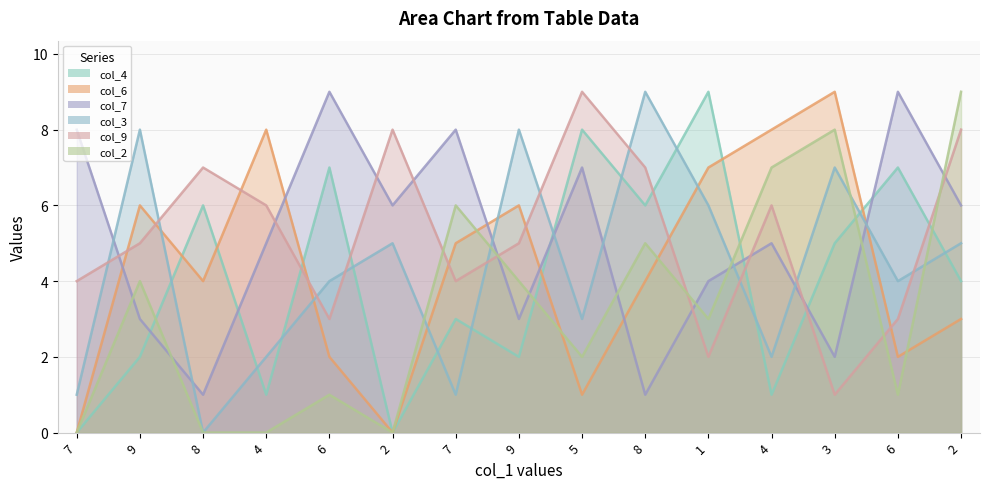

What is the difference between the maximum and minimum values in the col_2 series?

9